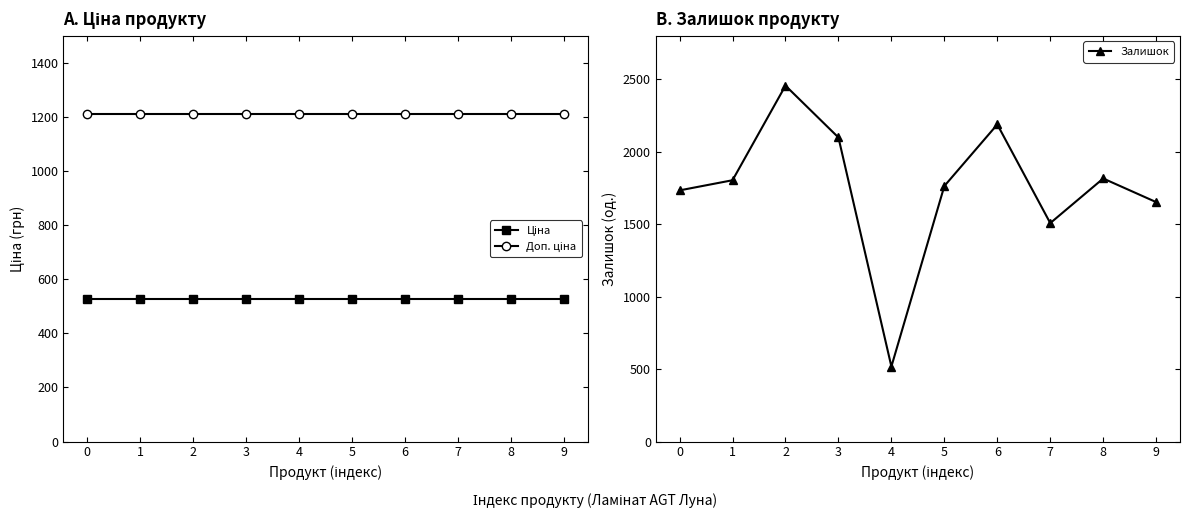

What is the total value across all series at 6?

3927.9